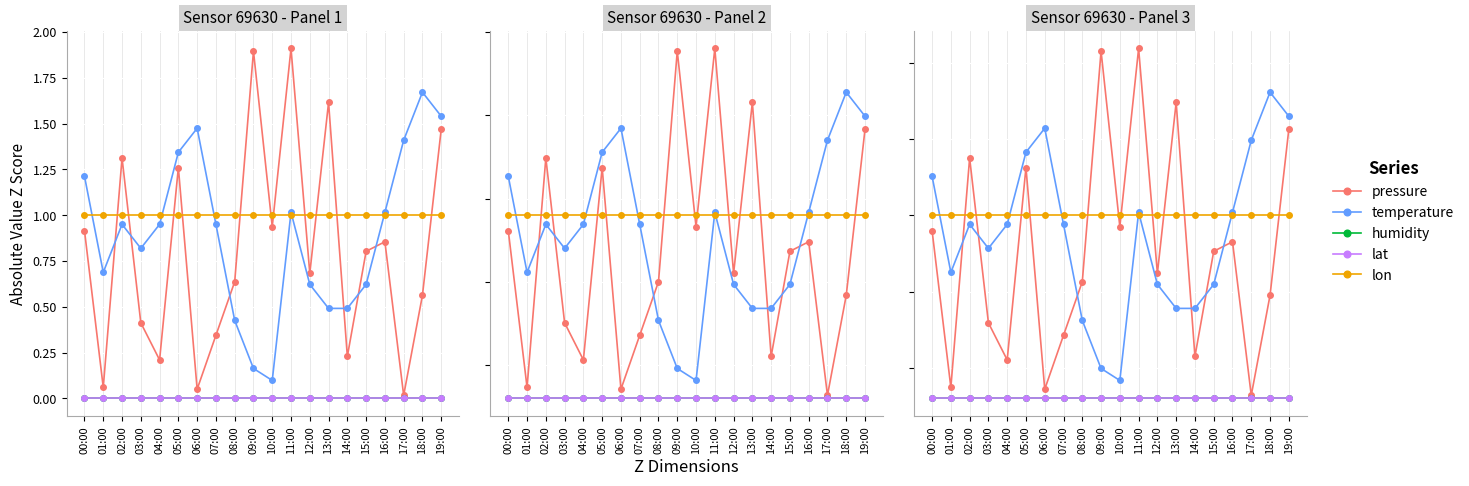

What are all the series names shown in the legend?

pressure, temperature, humidity, lat, lon